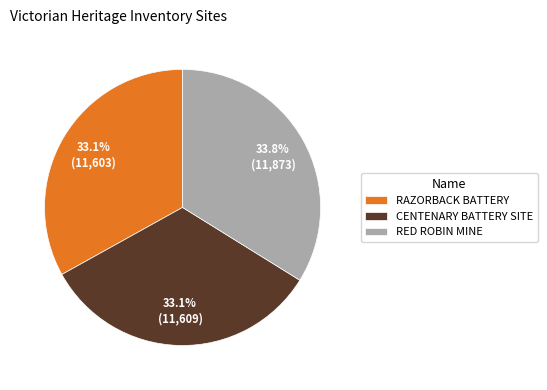

How many segments does this pie chart have?

3